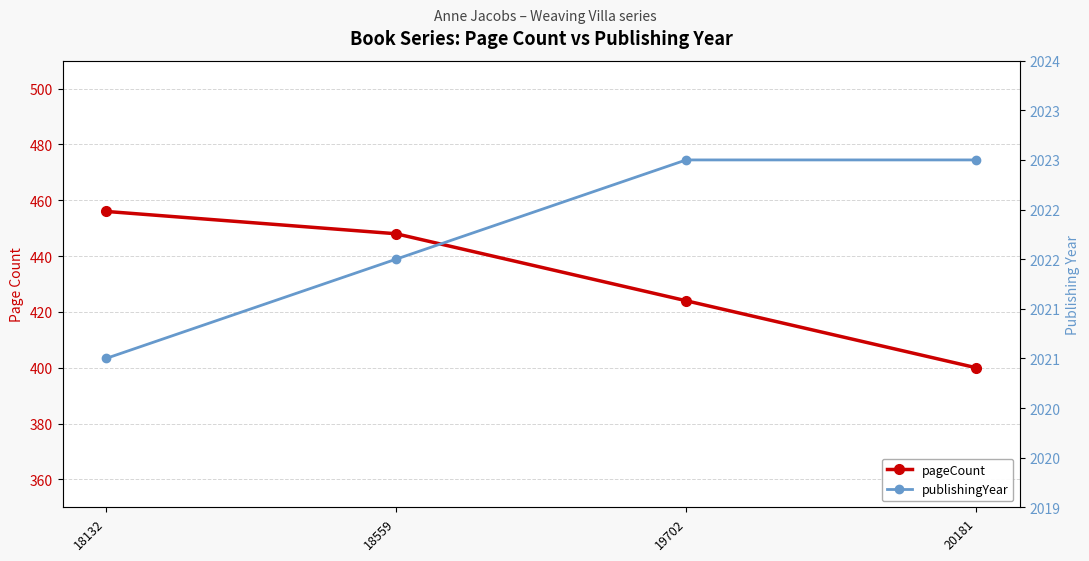

At 19702, list the series in order from smallest to largest.

pageCount, publishingYear